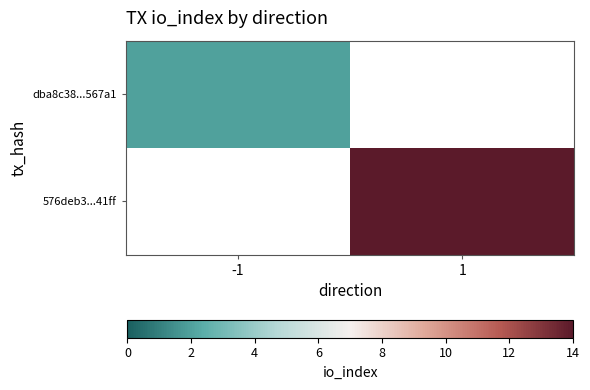

Which has a higher value, -1 or 1?

1